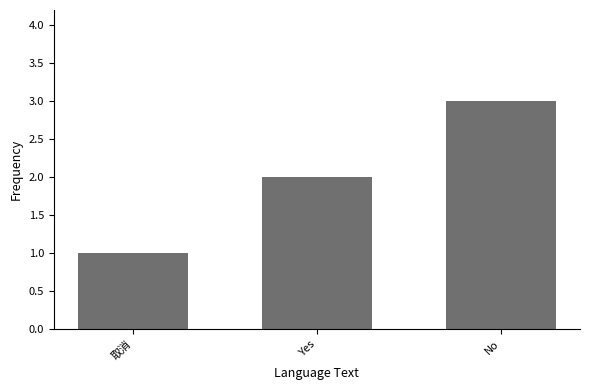

What value does the data have at 取消?

1